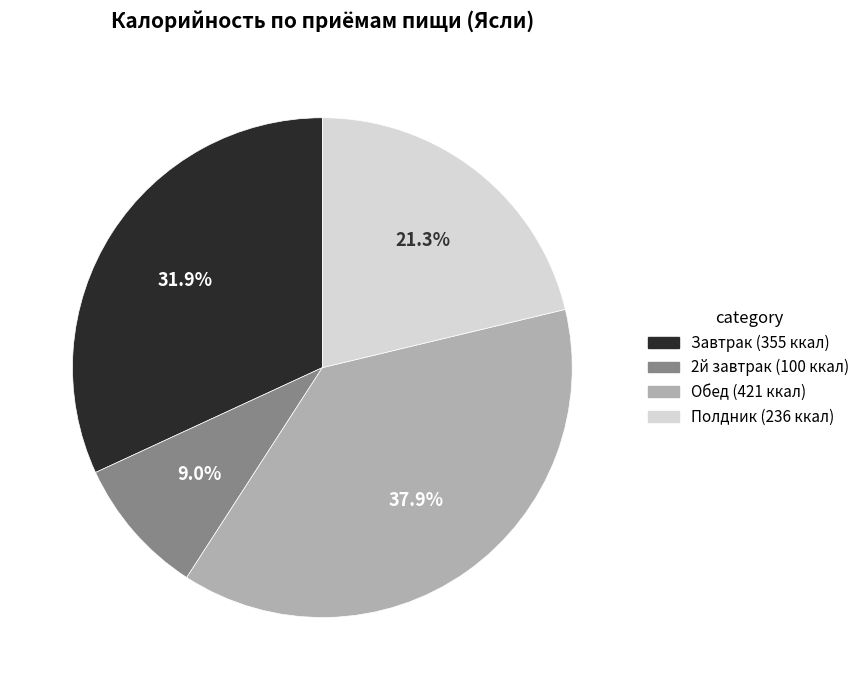

Which slice is the largest?

Обед